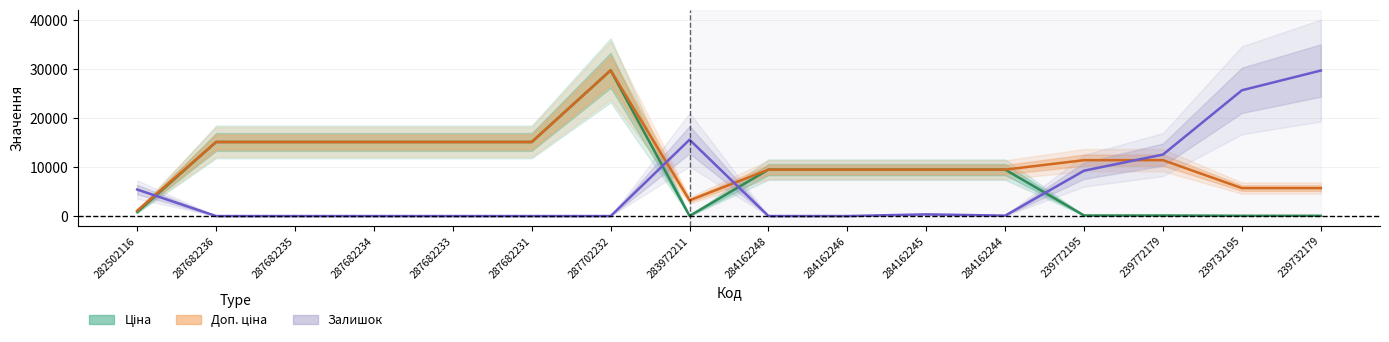

What is the label of the 5th point from the left?

287682233